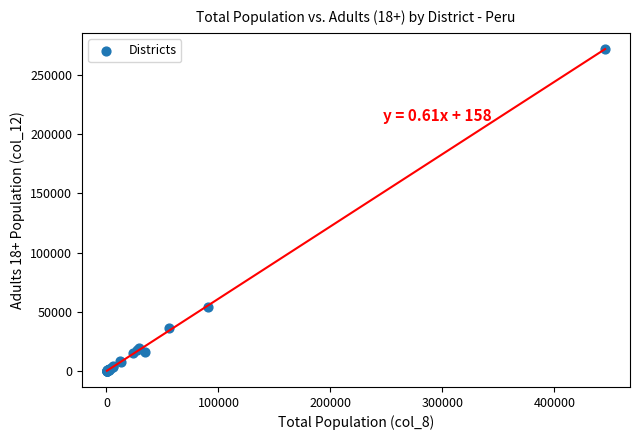

What Y value in the scatter plot is closest to 136097?

54236